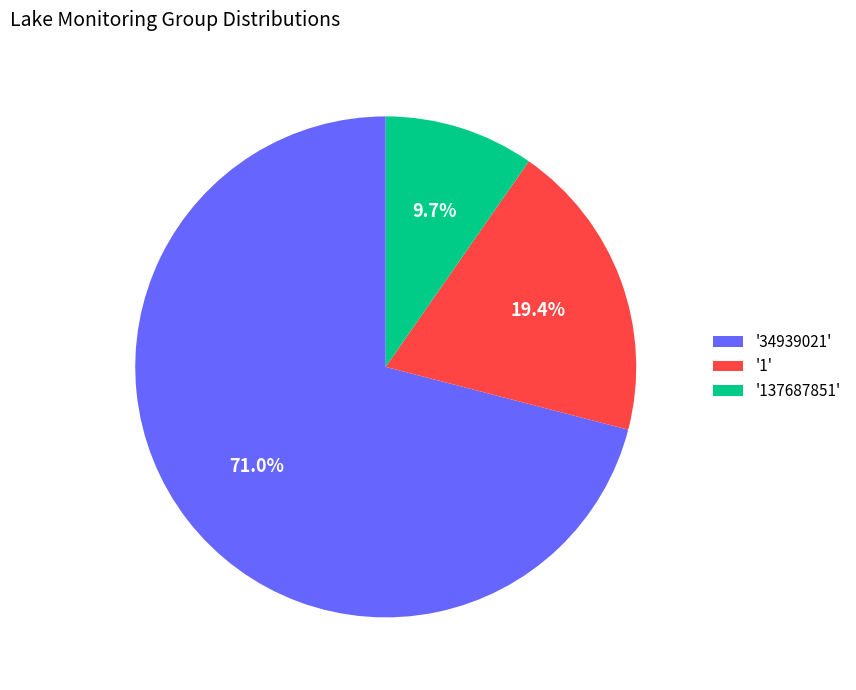

Rank the categories by value from highest to lowest.

'34939021', '1', '137687851'